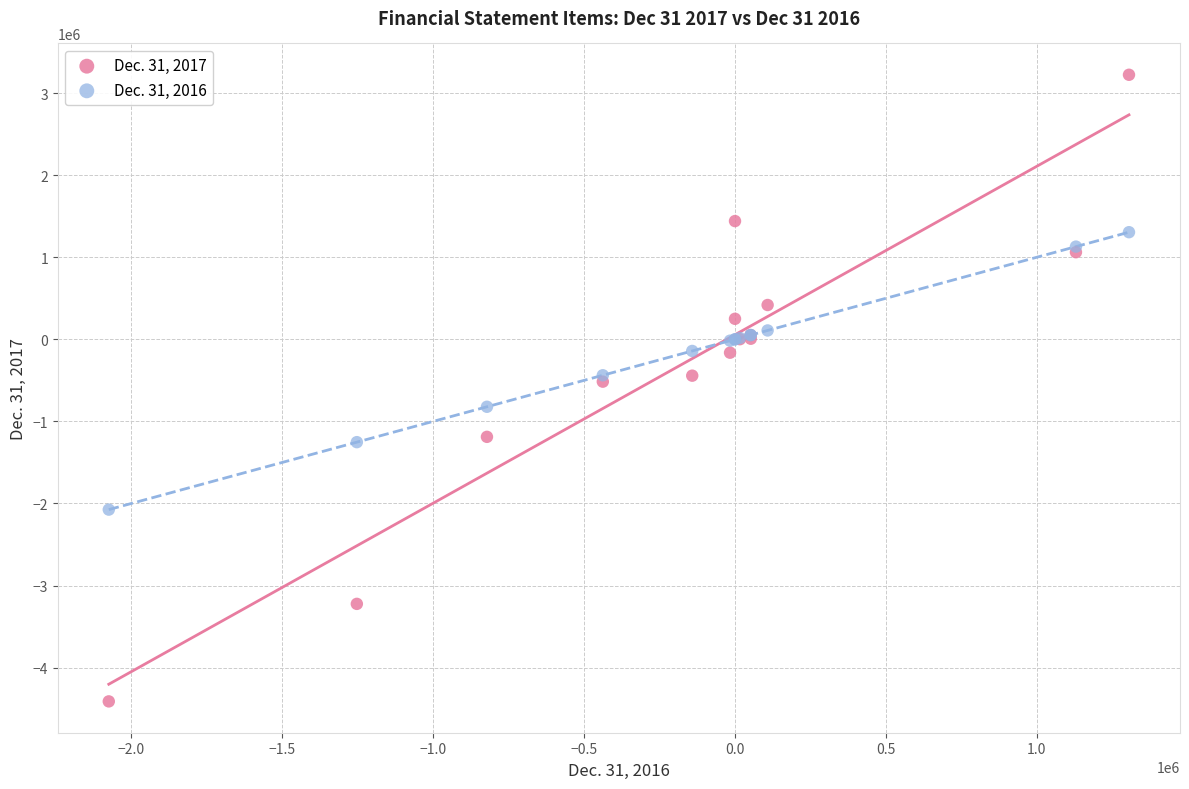

What are all the series names shown in the legend?

Dec. 31, 2017, Dec. 31, 2016